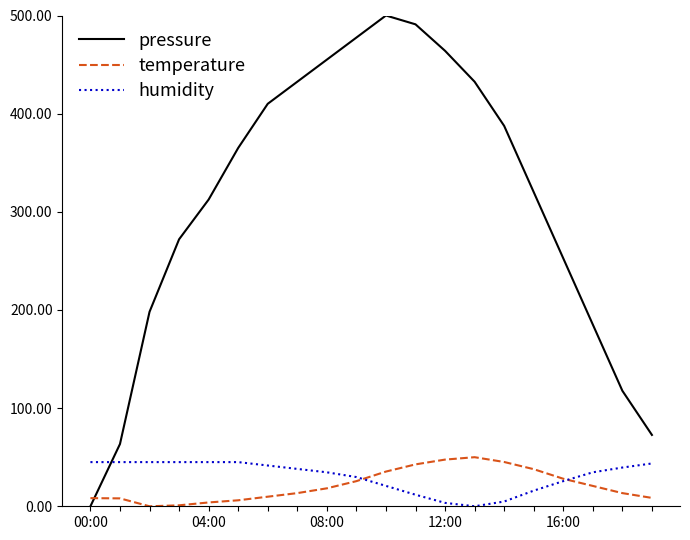

In pressure, how many points are higher than both neighbors (excluding endpoints)?

1